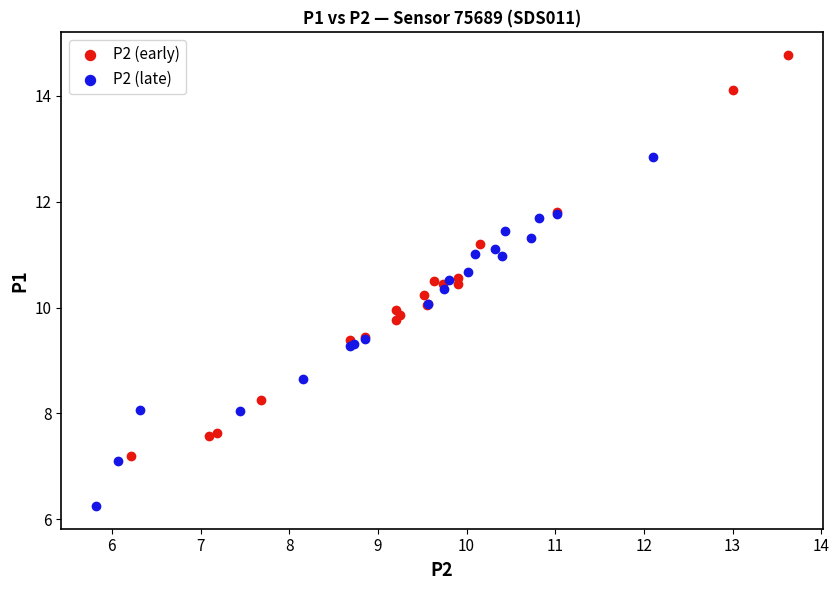

Which series reaches the minimum Y coordinate?

P2 (late)